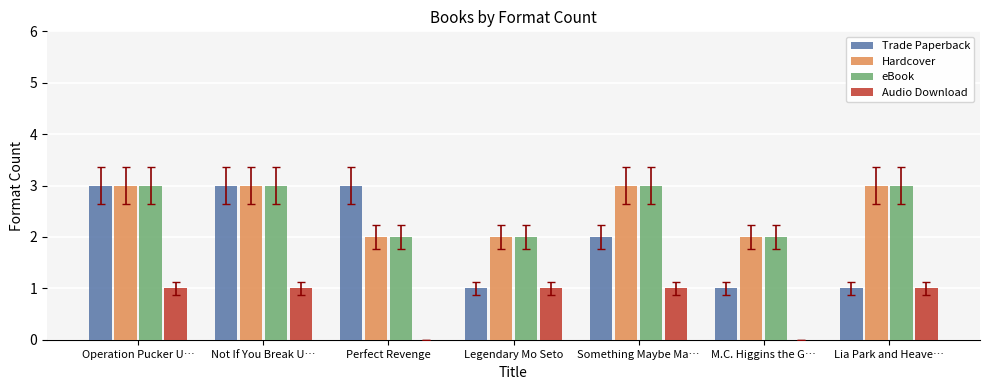

Where is Trade Paperback nearest to the value 2?

Something Maybe Ma…